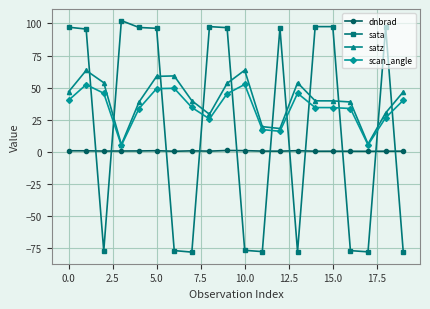

What is the value of the scan_angle point at the 8th from the left?

34.5